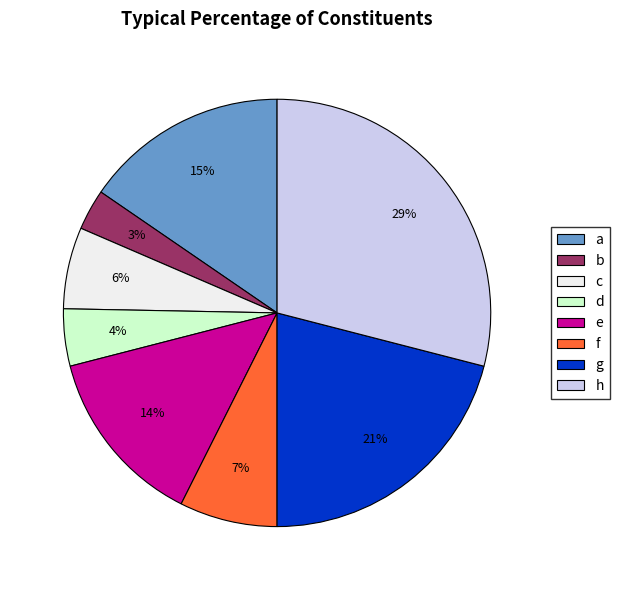

Between d and a, which is larger?

a